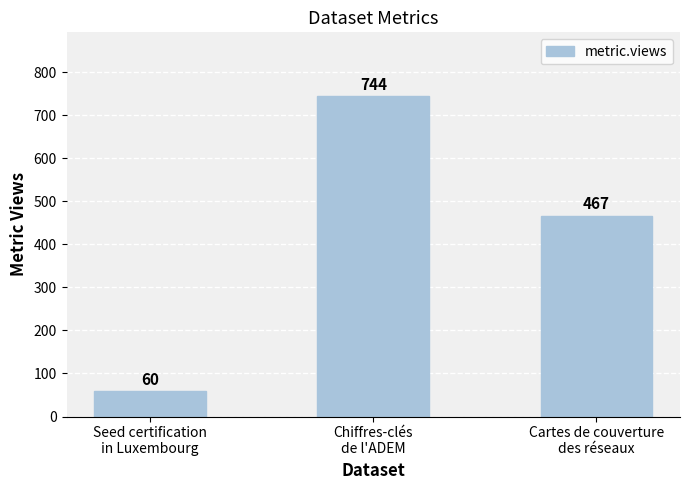

What is the average value?

424